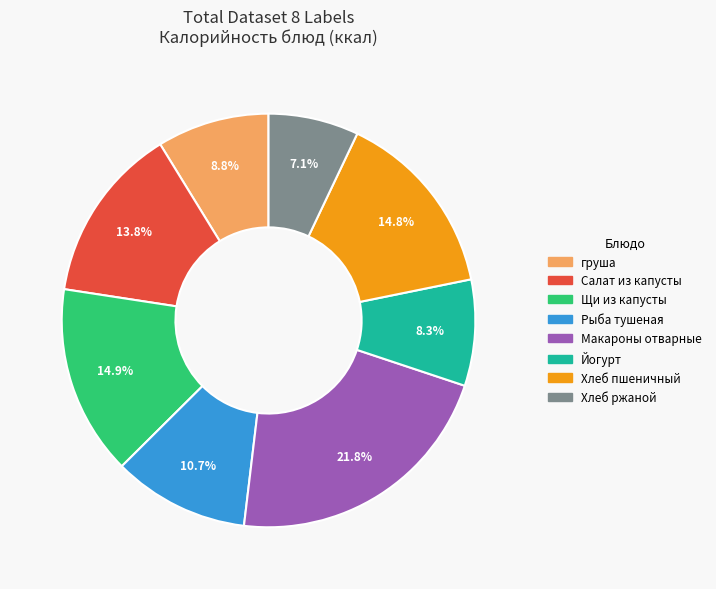

How many segments does this pie chart have?

8